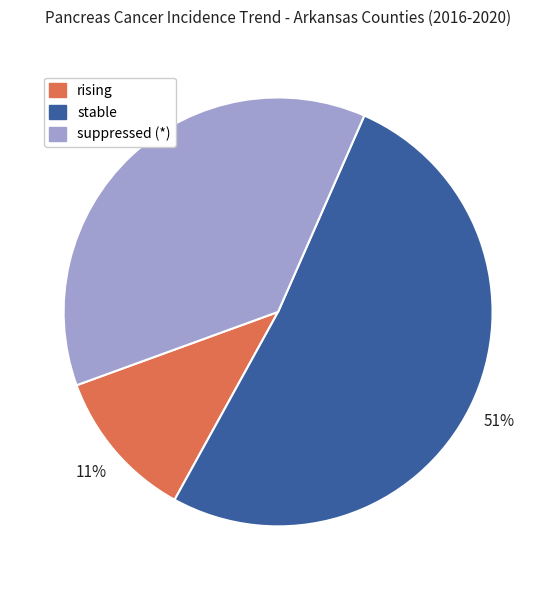

Rank the categories by value from highest to lowest.

stable, suppressed (*), rising